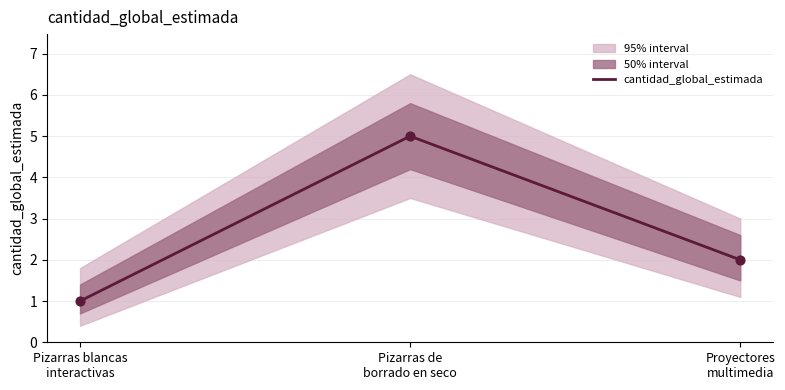

What is the change in value from Pizarras blancas
interactivas to Proyectores
multimedia?

+1